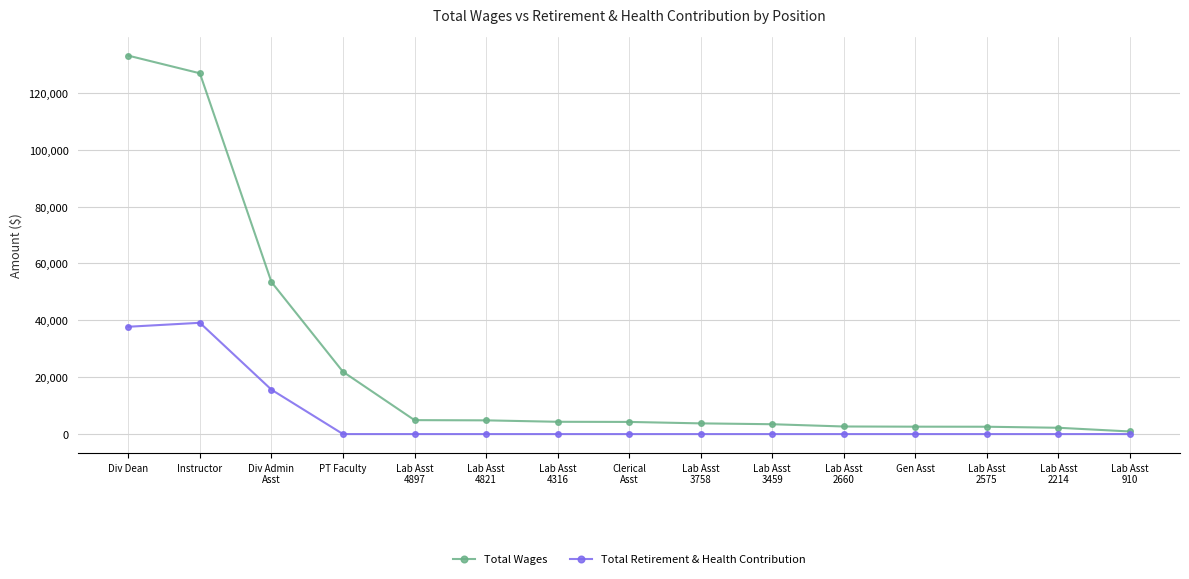

List the series in order of their overall mean, lowest first.

Total Retirement & Health Contribution, Total Wages